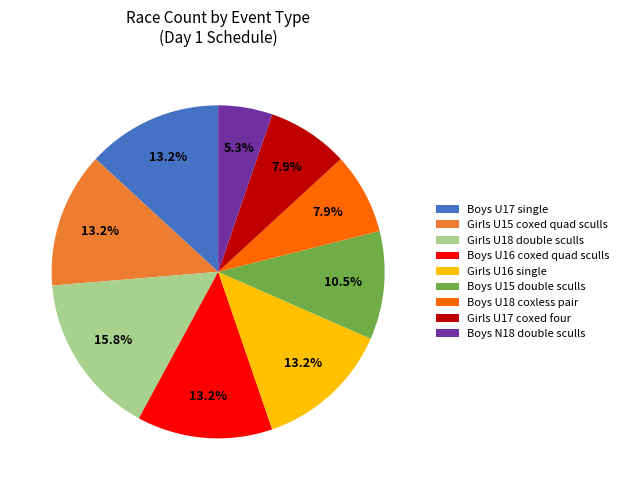

What portion of the pie excludes Boys U18 coxless pair?

92.1%